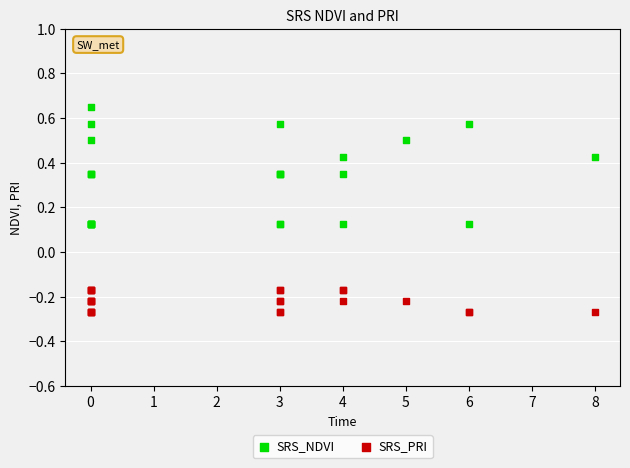

Which series reaches the maximum Y coordinate?

SRS_NDVI